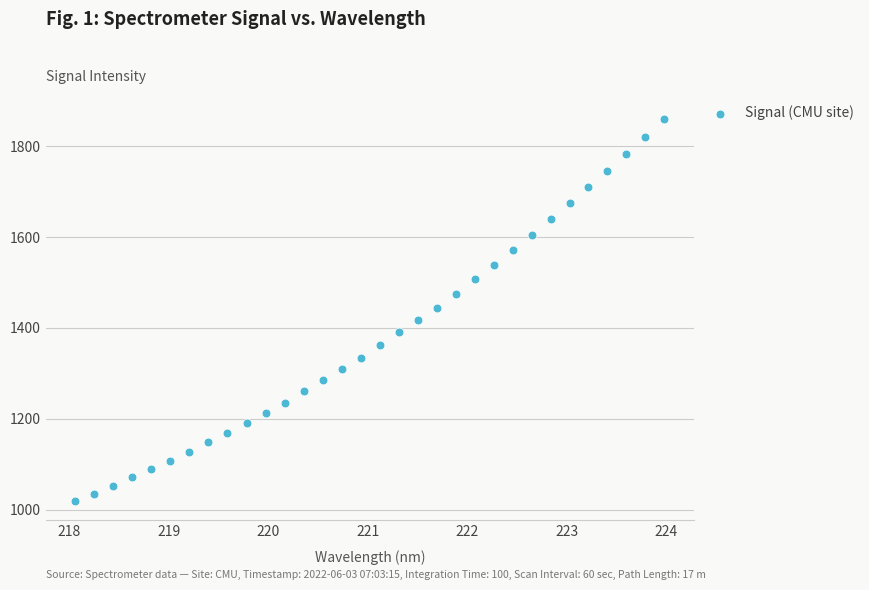

What is the range of X values (max minus min)?

5.9